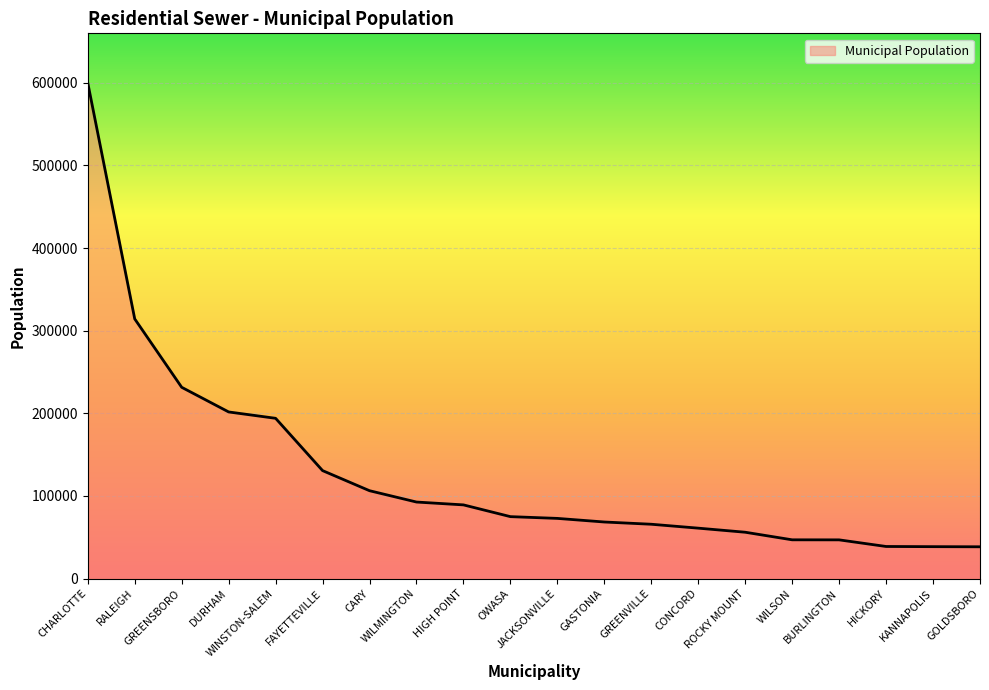

How many lines are shown in the chart?

1